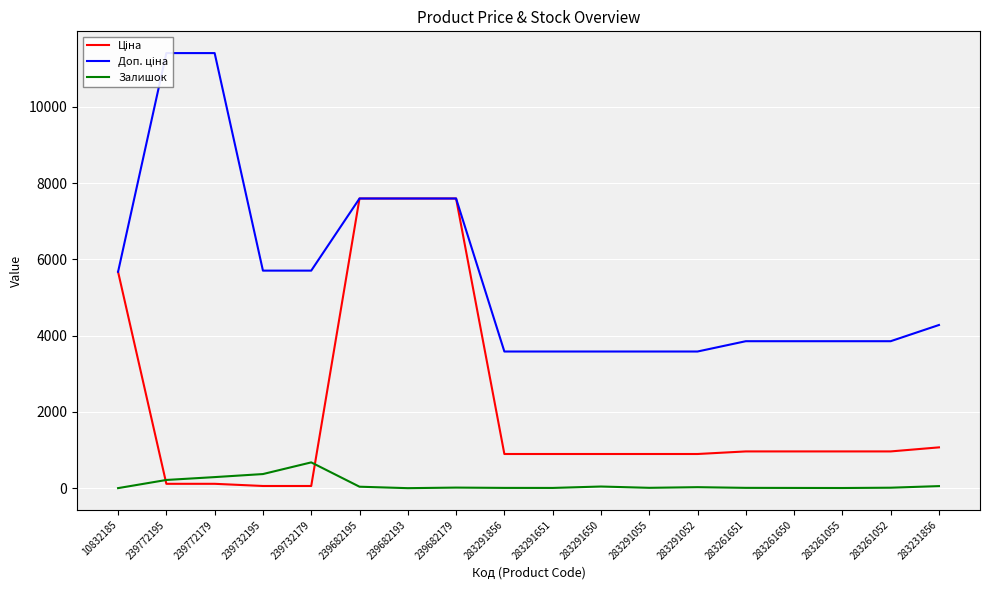

What is the difference between the Доп. ціна values at 283261052 and 10832185?

1819.8